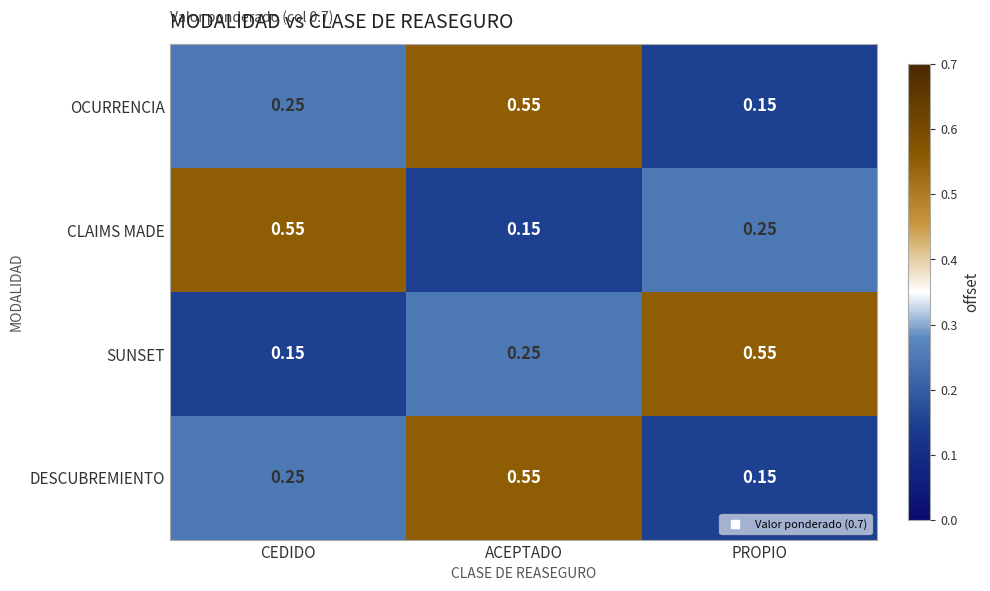

Where is DESCUBREMIENTO nearest to the value 0?

PROPIO